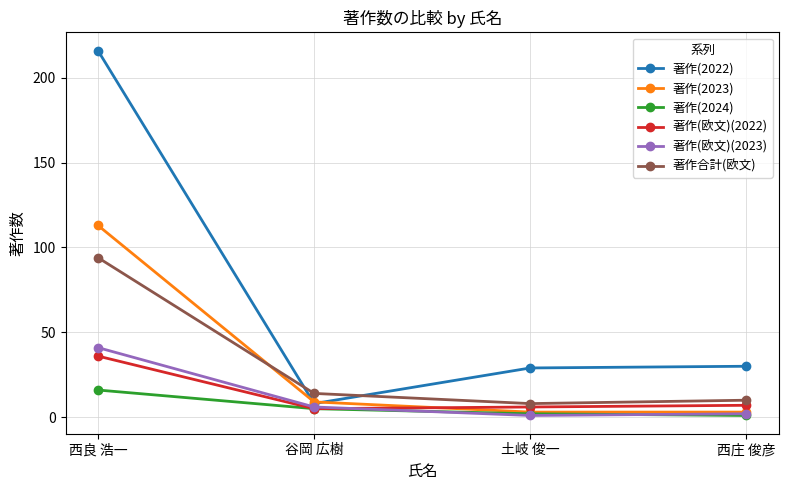

What is the total value across all series at 西庄 俊彦?

53